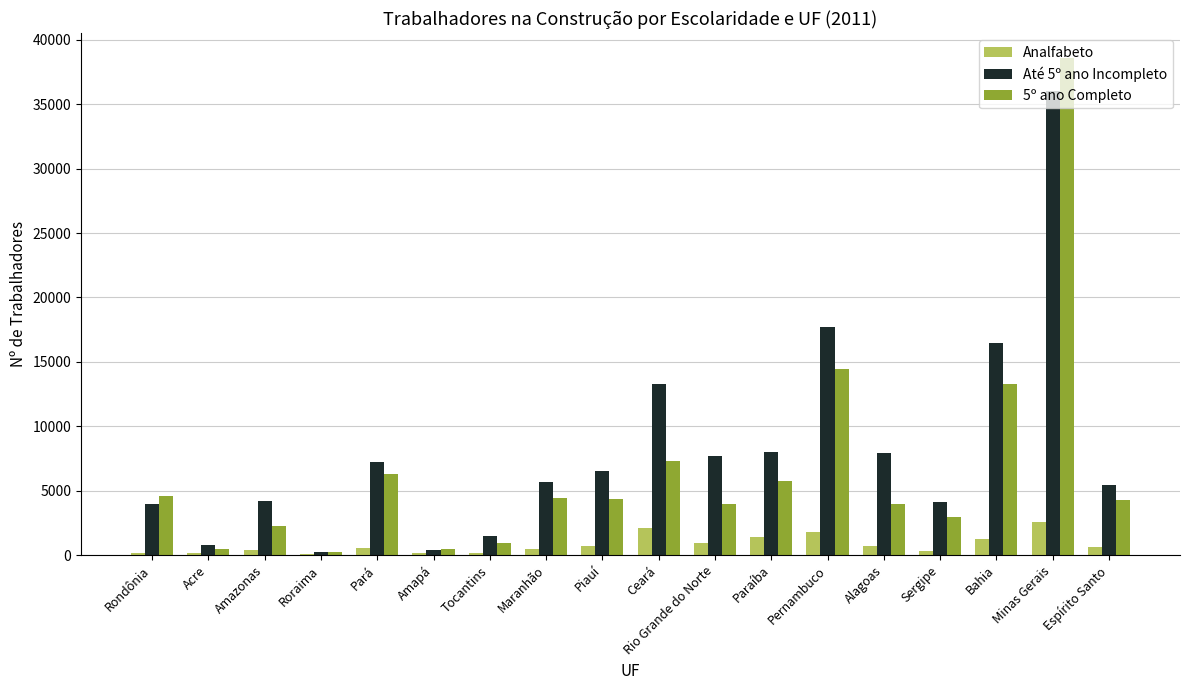

Are the bars horizontal?

No